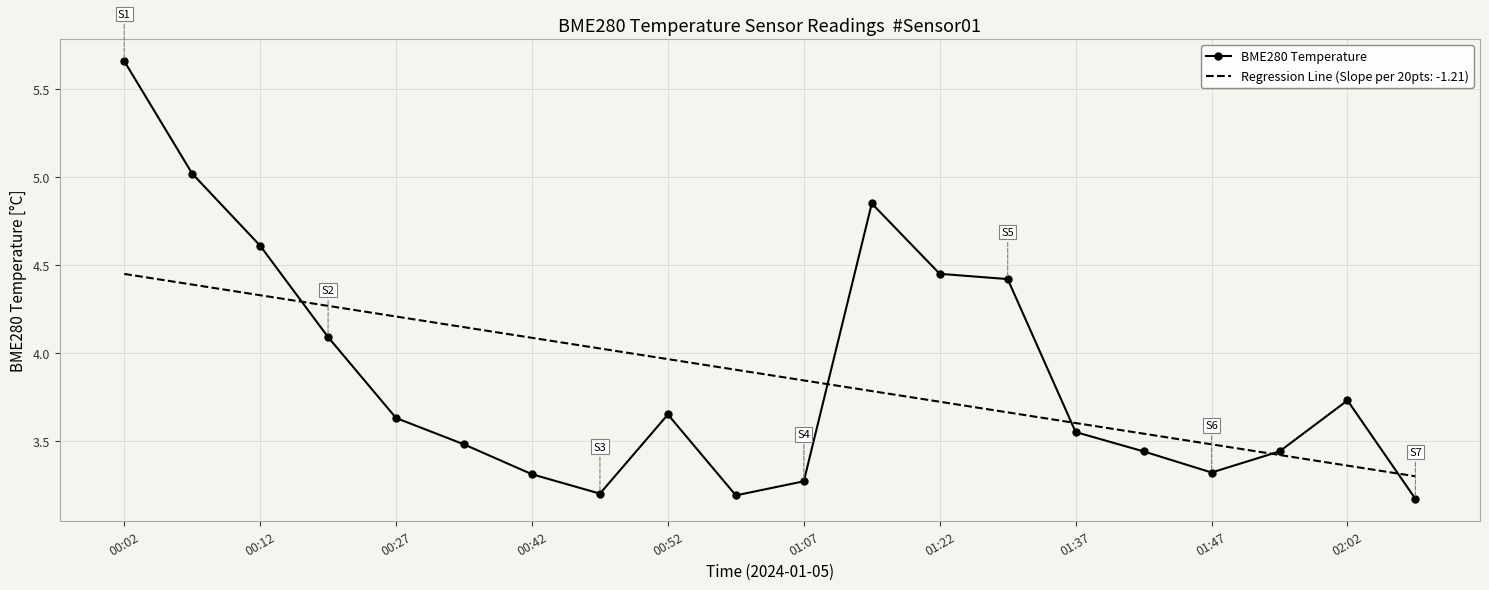

Rank the series by their maximum value, from lowest to highest.

Regression Line (Slope per 20pts: -1.21), BME280 Temperature